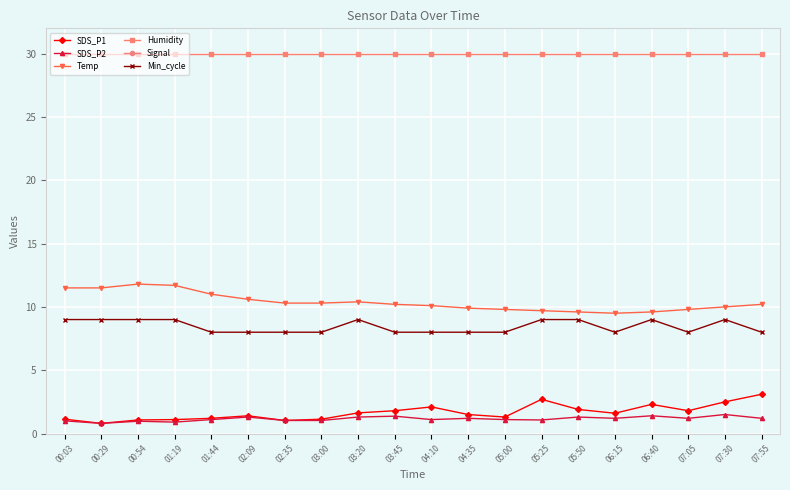

What is the approximate value of SDS_P1 at 02:09?

1.4